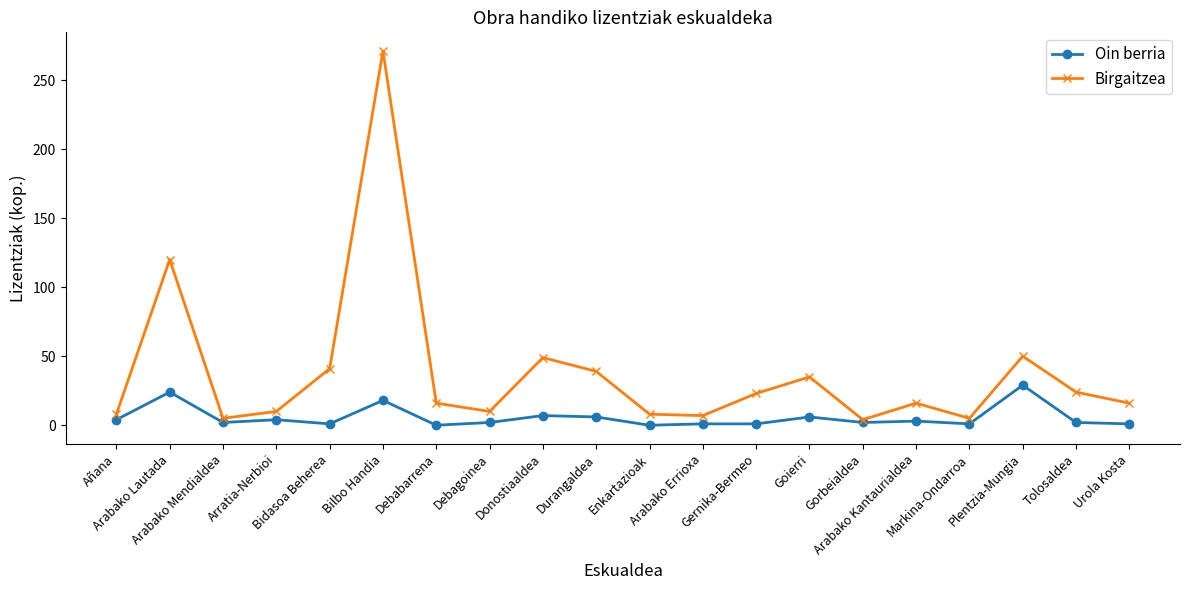

Which series has the largest total across all categories?

Birgaitzea